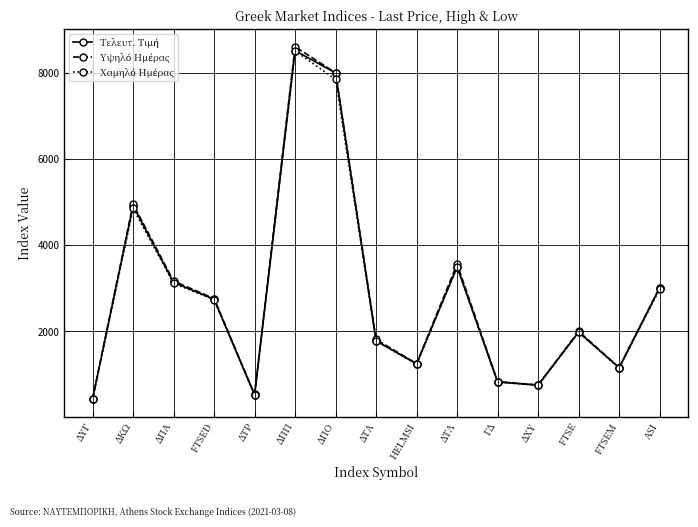

What is the label of the 14th point from the left?

FTSEM